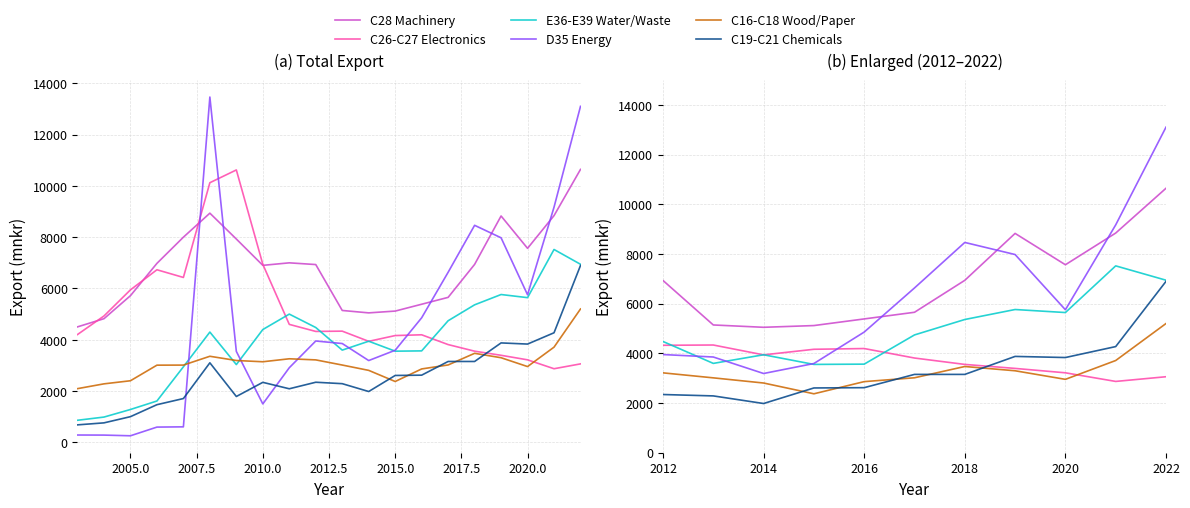

Reading right to left, list all the values displayed in this chart.

C28 Machinery: 10646	8843	7567	8829	6940	5654	5386	5119	5049	5143	6934	7001	6903	7930	8939	8002	6980	5720	4822	4503
C26-C27 Electronics: 3059	2870	3217	3394	3555	3812	4194	4164	3939	4336	4325	4600	6944	10625	10127	6431	6731	5947	4928	4204
E36-E39 Water/Waste: 6945	7522	5643	5765	5363	4742	3566	3555	3943	3596	4478	5001	4399	3032	4300	2945	1611	1280	984	859
D35 Energy: 13106	9172	5755	7978	8465	6633	4857	3591	3189	3853	3952	2909	1497	3546	13469	603	593	254	281	284
C16-C18 Wood/Paper: 5201	3712	2954	3299	3471	3017	2862	2372	2806	3014	3215	3258	3142	3191	3356	3012	3009	2401	2280	2093
C19-C21 Chemicals: 6898	4273	3832	3877	3153	3153	2619	2607	1981	2287	2343	2088	2339	1787	3101	1707	1467	1000	758	680